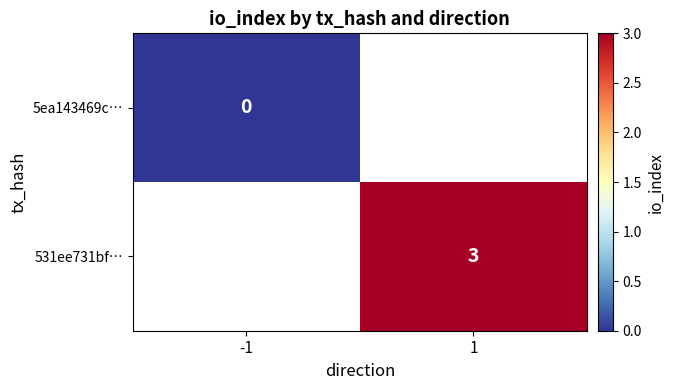

What is the maximum value shown in the chart?

3.0